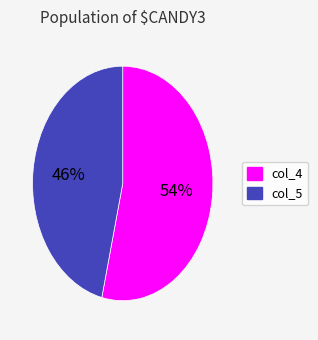

To the nearest percent, what is the average slice percentage?

50%